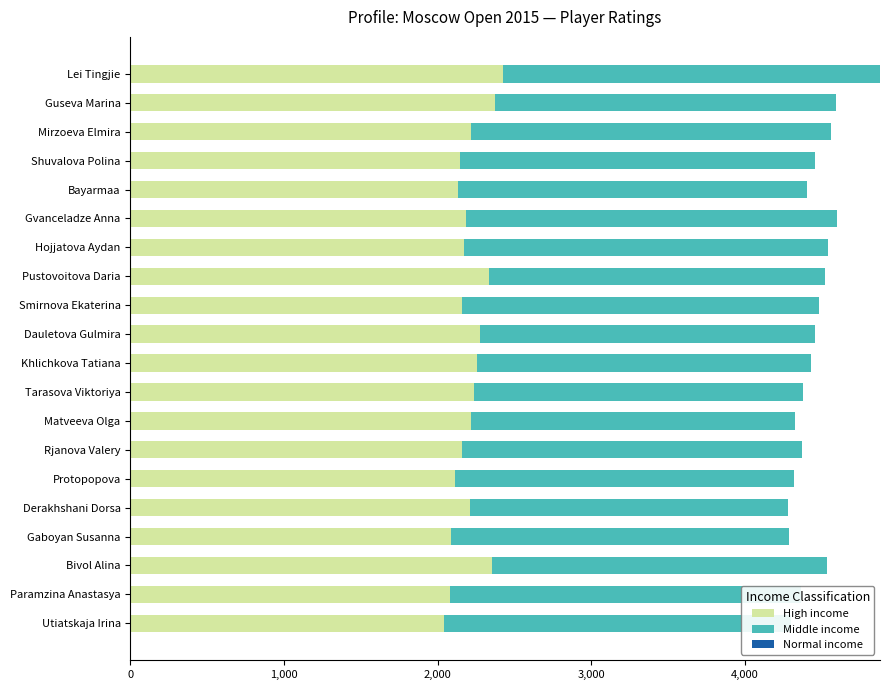

What is the sum of the High income values at Mirzoeva Elmira and Bivol Alina?

4575